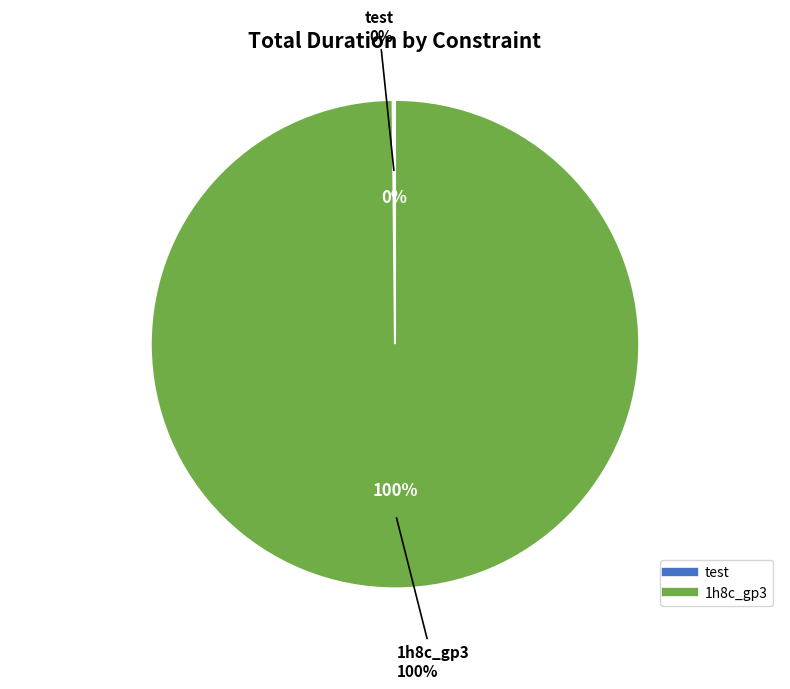

Is it true that 34 is 8% of the pie?

False